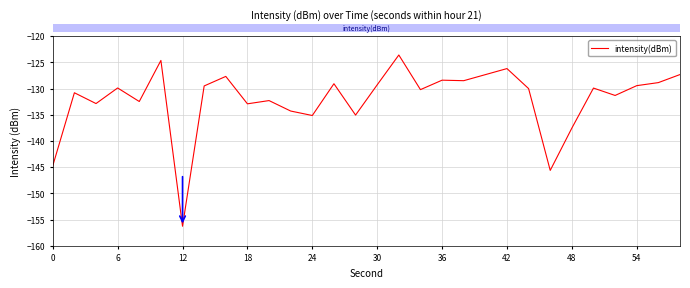

What is the difference between the maximum and minimum values?

32.7